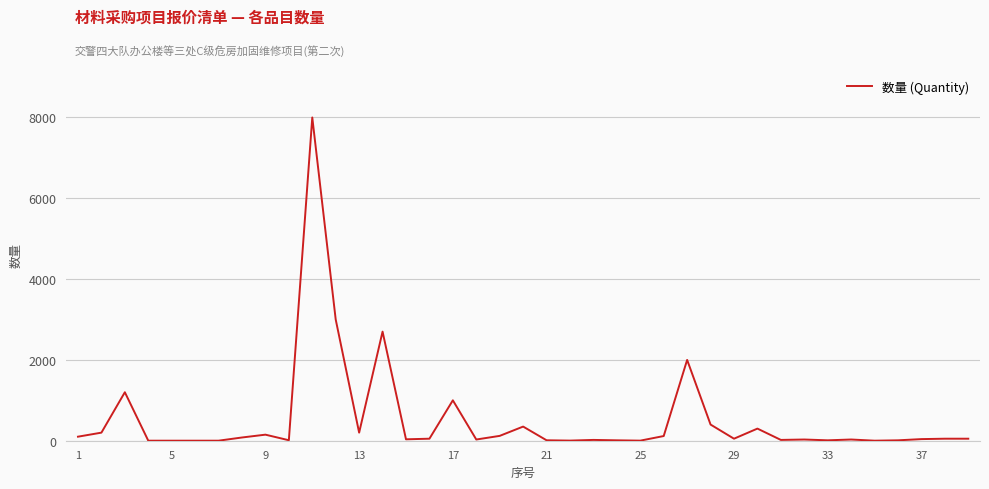

What is the greatest value displayed?

8000